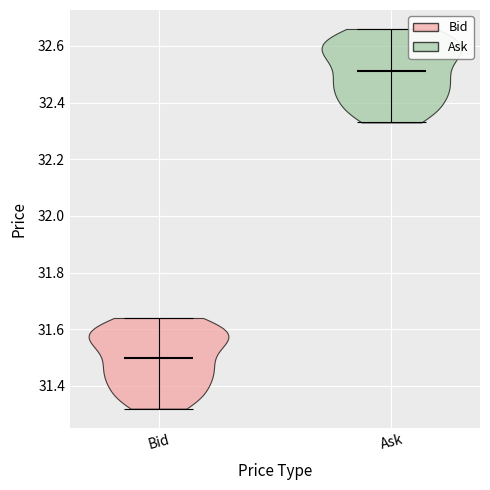

Reading left to right, read every violin against the y-axis: where its median line is, and the lowest and highest points it reaches. The values are not printed on the chart, so give them approximately, as read against the axis.

Bid: median line 31.50, lowest point 31.32, highest point 31.64
Ask: median line 32.52, lowest point 32.34, highest point 32.66